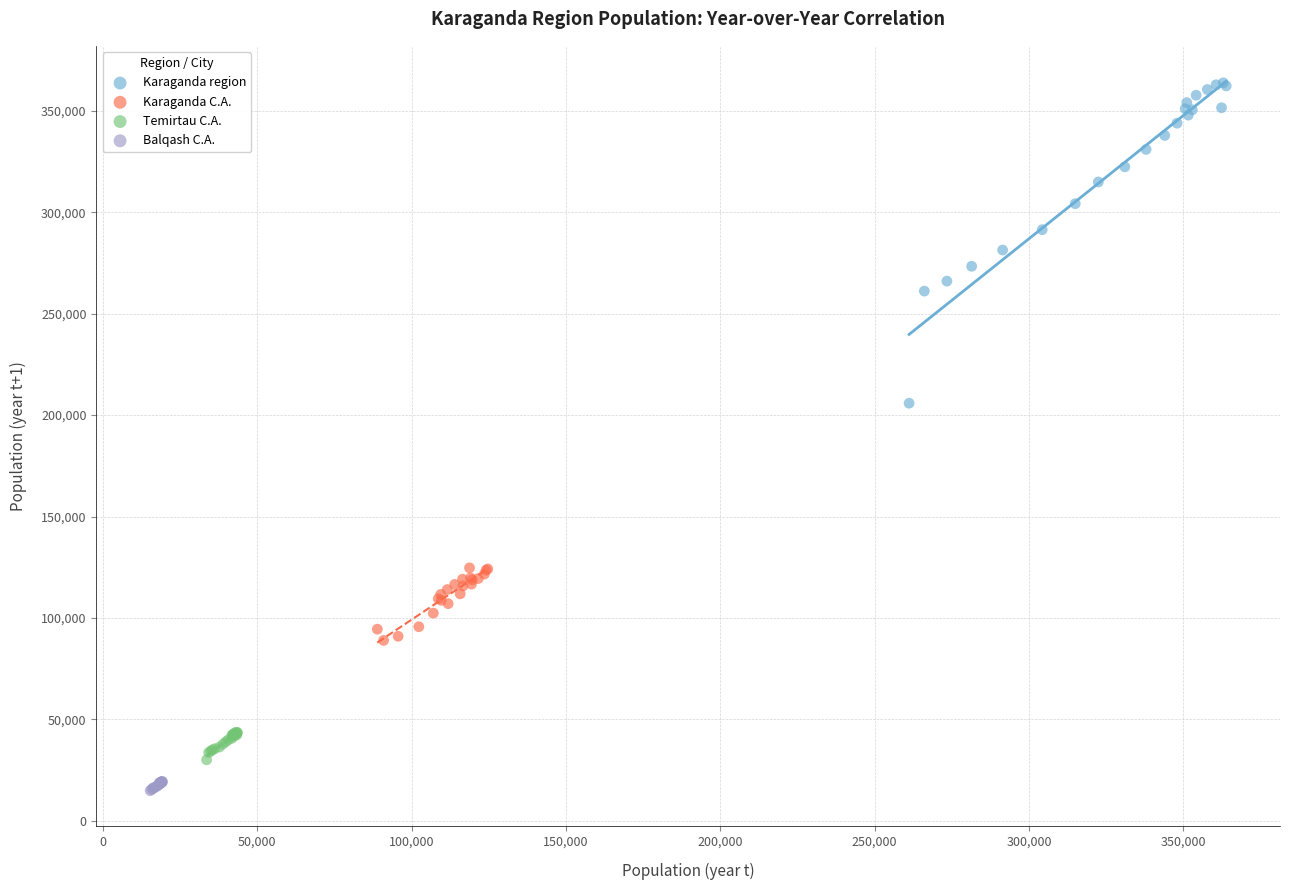

Which series has the largest Y range (max minus min)?

Karaganda region